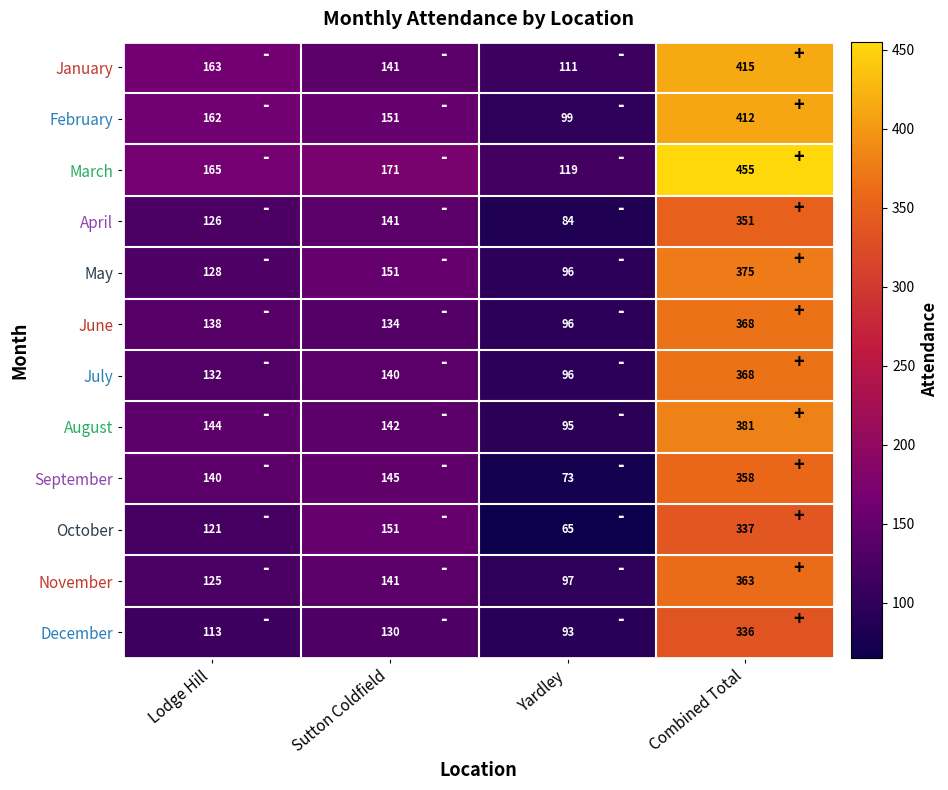

What is the difference between the maximum and minimum values in the December series?

243